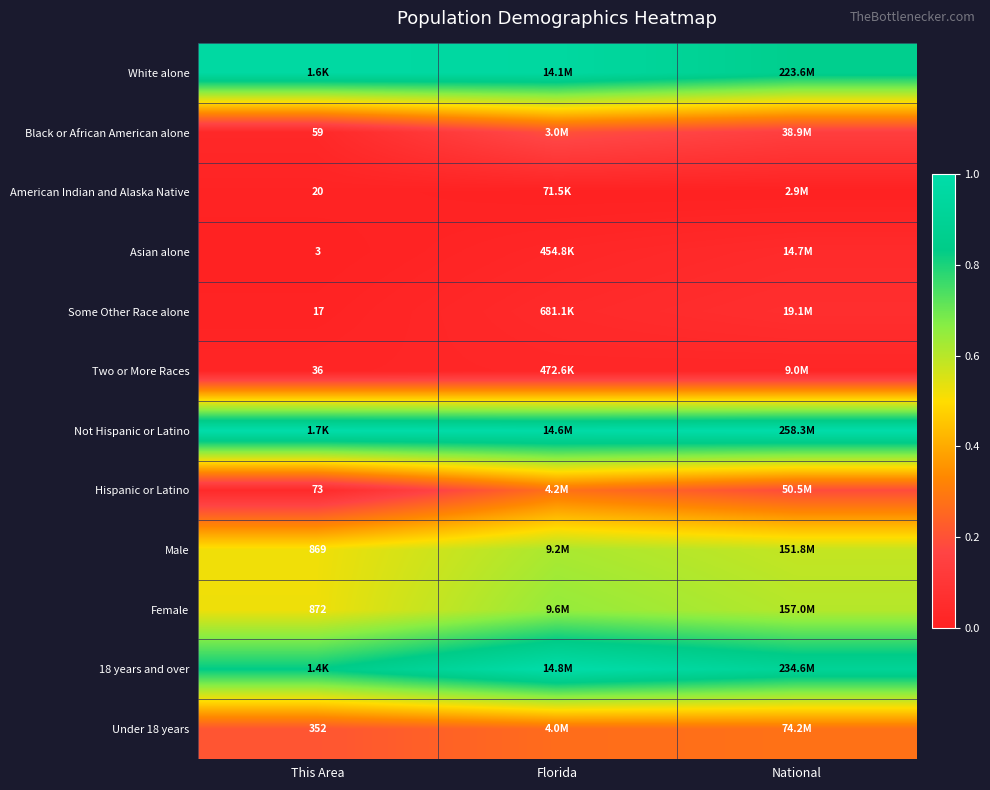

The Two or More Races series shows 0.0 at National. True or false?

False